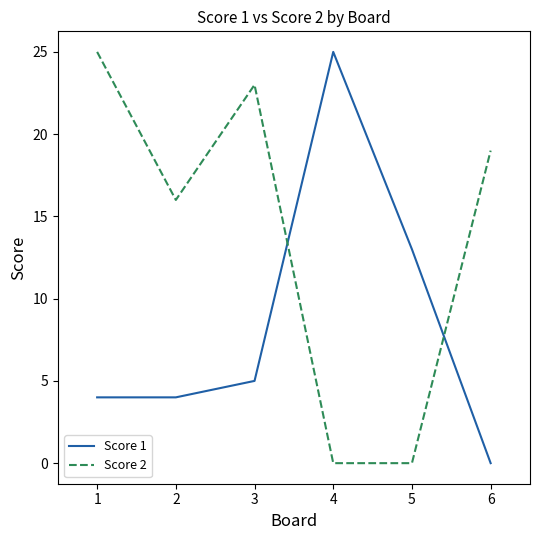

Between 2 and 3, which series saw the biggest shift?

Score 2